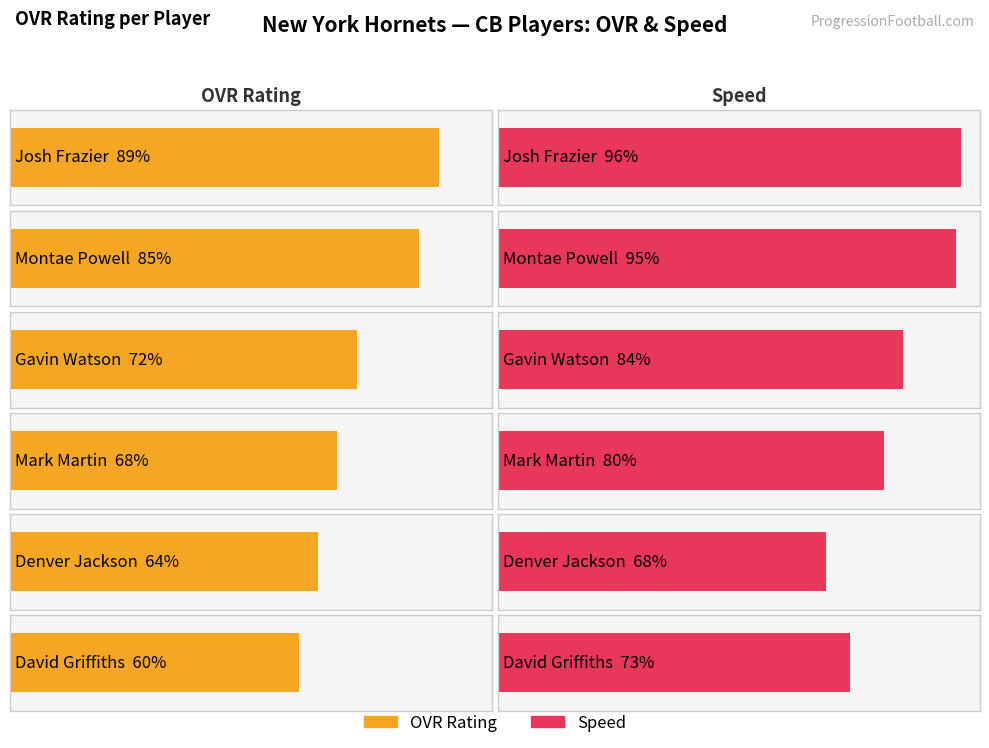

Rank the series at David Griffiths from highest to lowest value.

speed, ovr